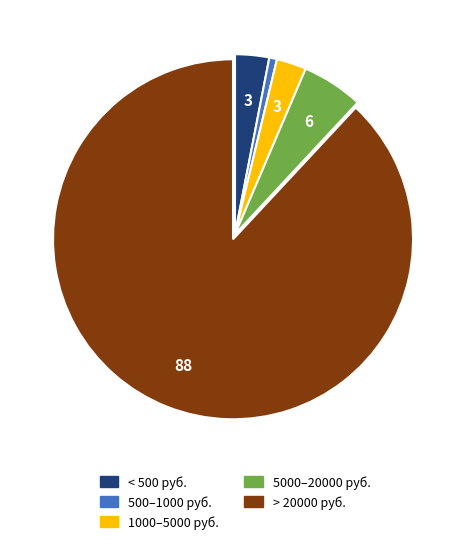

Which category has the smallest portion of the pie?

500–1000 руб.